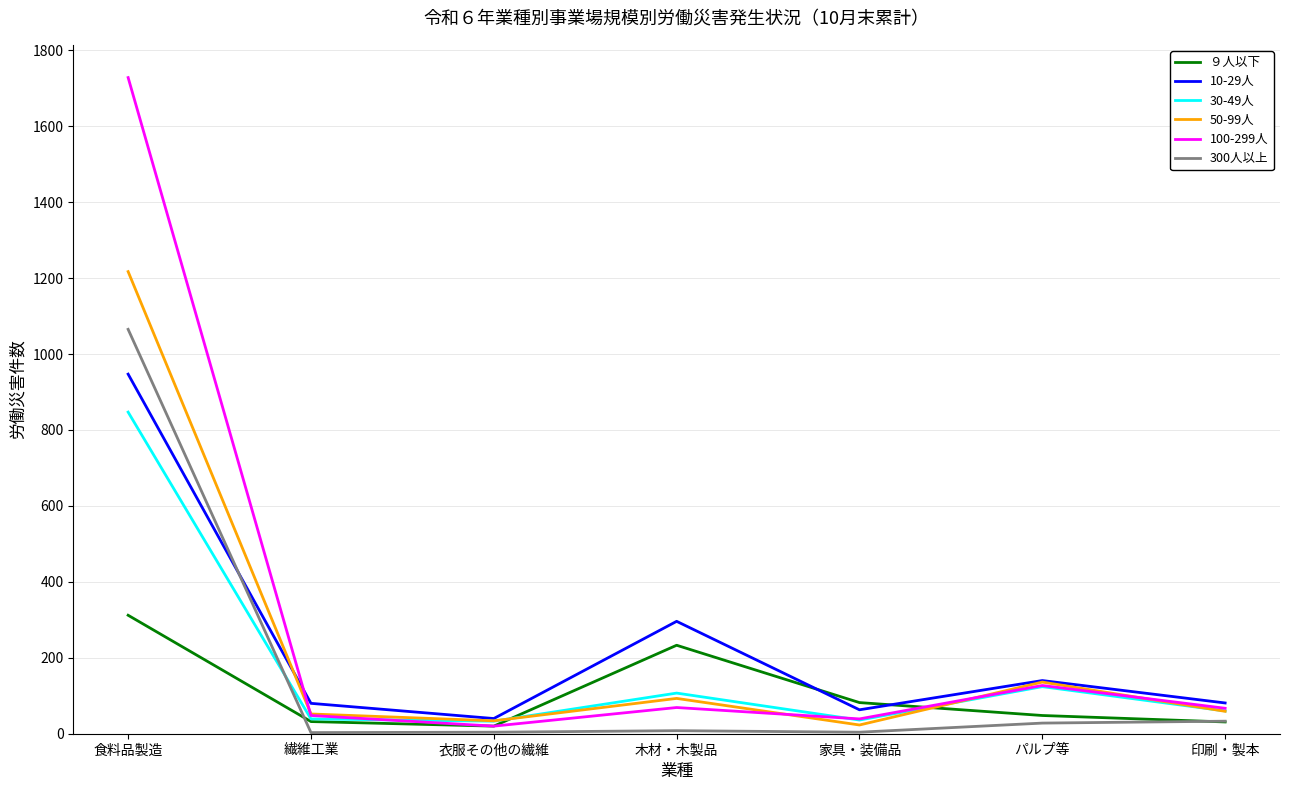

Is it true that 10-29人 equals 80 at 繊維工業?

True